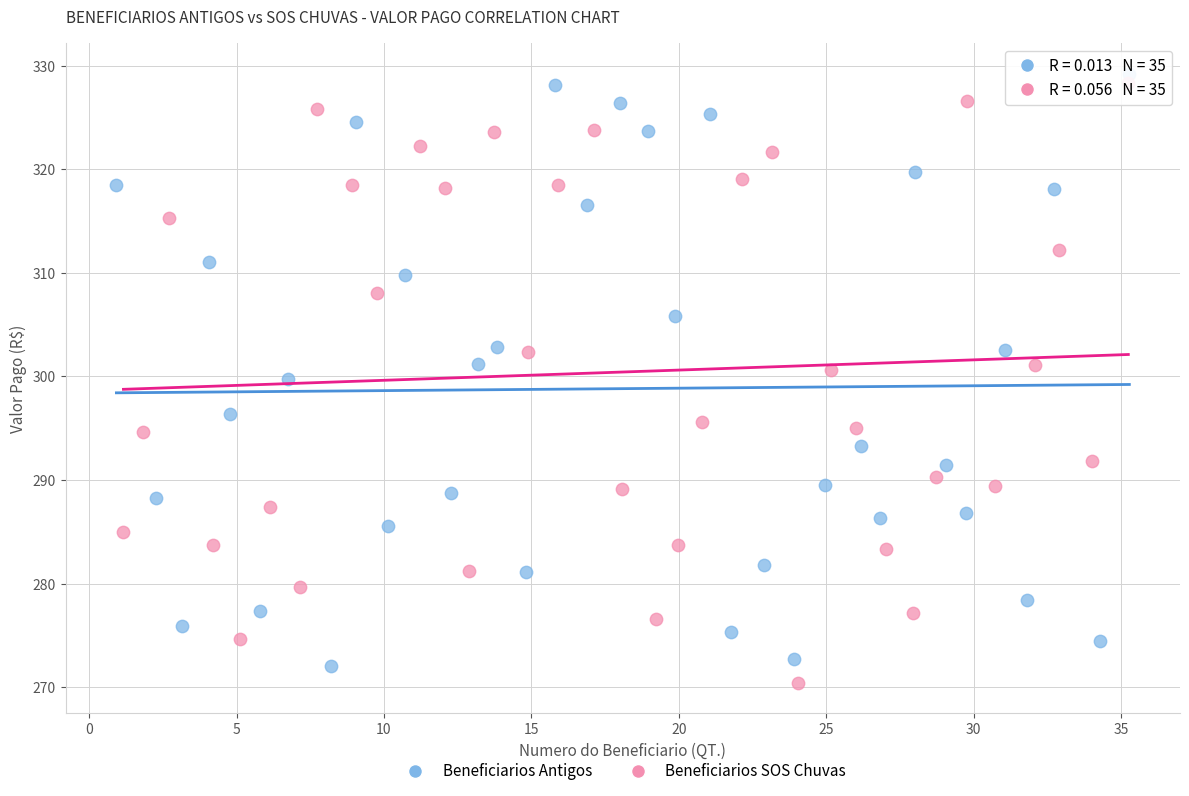

What are all the series names shown in the legend?

Beneficiarios Antigos, Beneficiarios SOS Chuvas